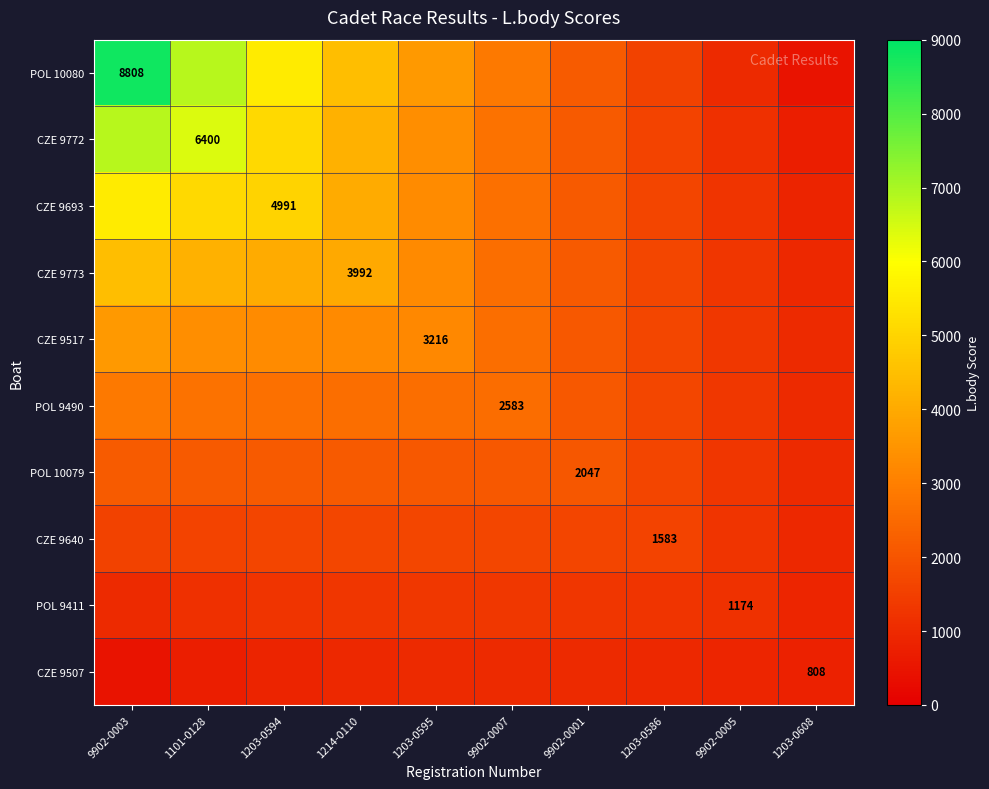

What is the maximum value shown in the chart?

8808.0